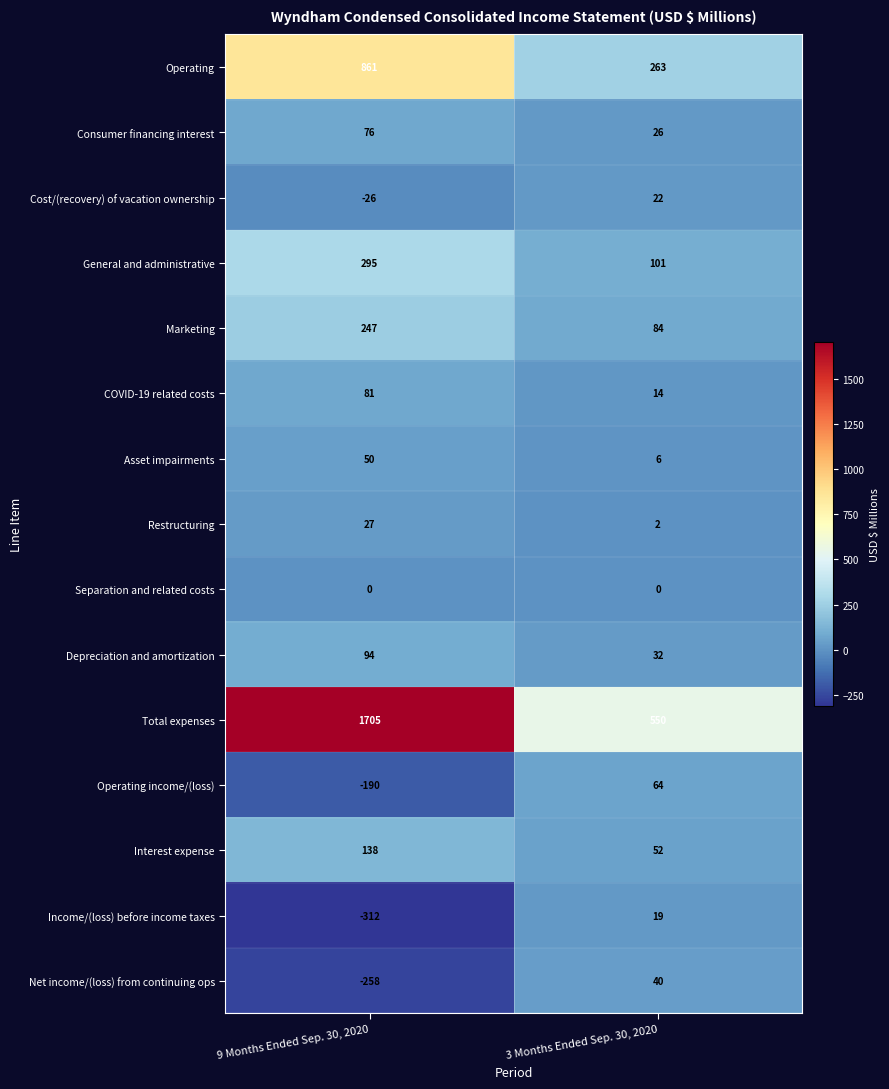

Is the value of Operating at 9 Months Ended Sep. 30, 2020 greater than the value of Total expenses at 9 Months Ended Sep. 30, 2020?

No